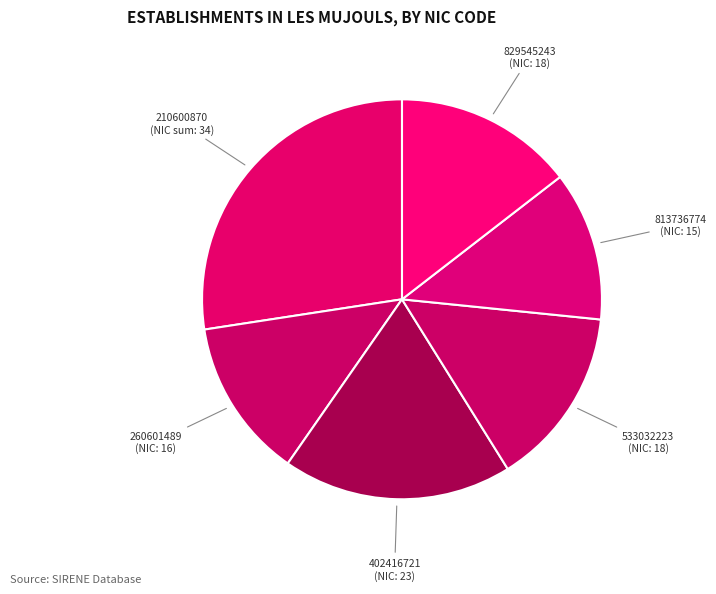

What is the ratio of the value at 533032223 (NIC: 18) to the value at 210600870 (NIC sum: 34)?

0.5